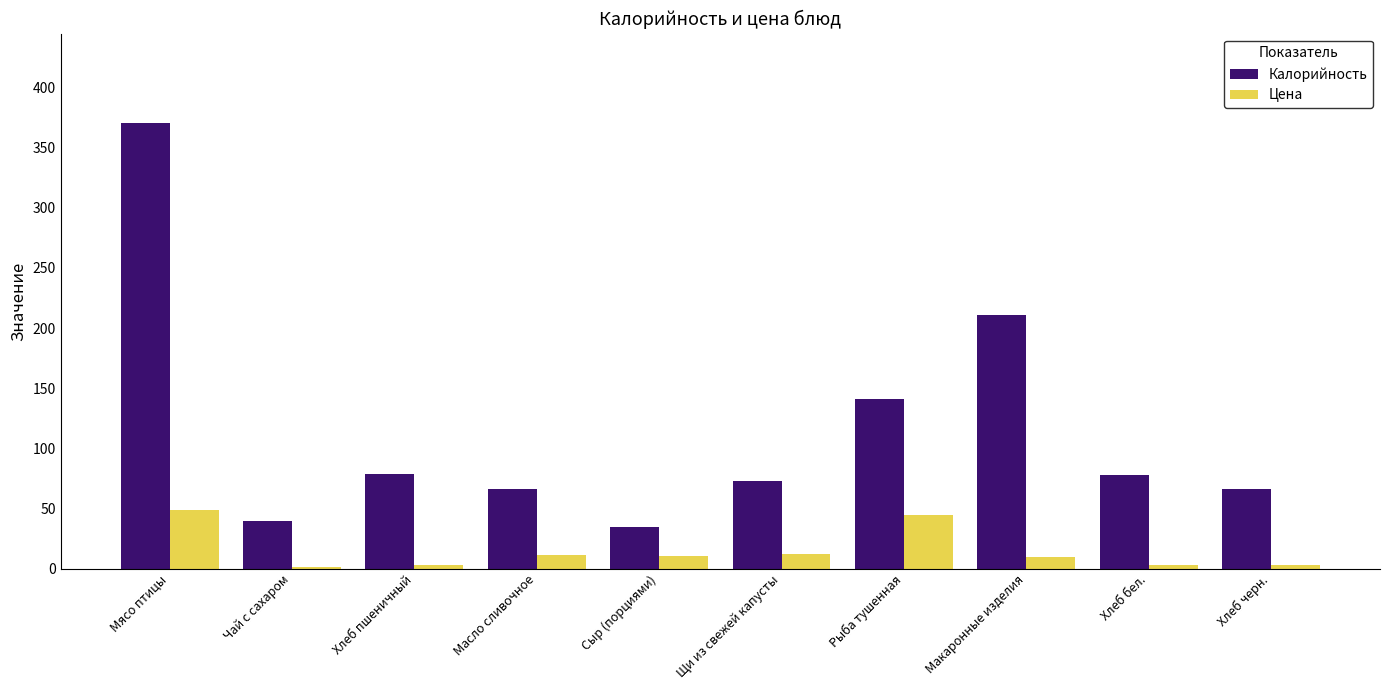

Is it true that Калорийность equals 78.0 at Хлеб бел.?

True